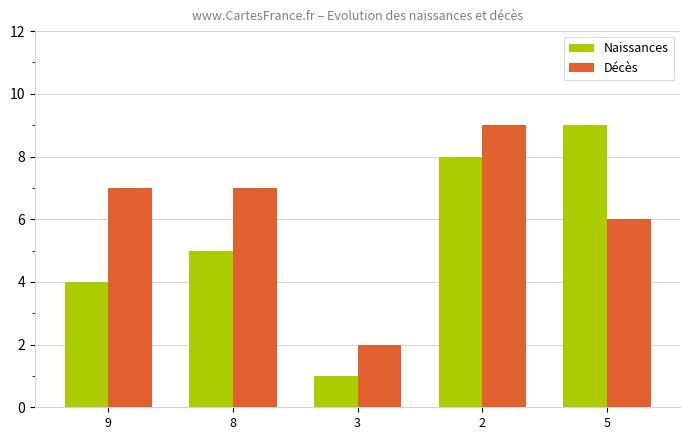

The Naissances series shows 11 at 2. True or false?

False